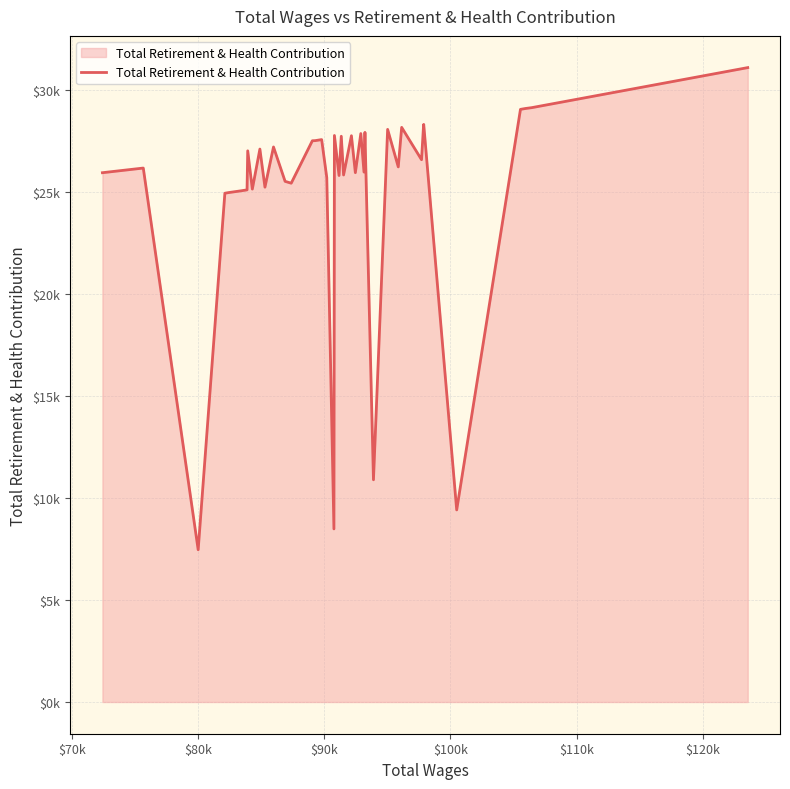

Does the chart have visible grid lines?

Yes